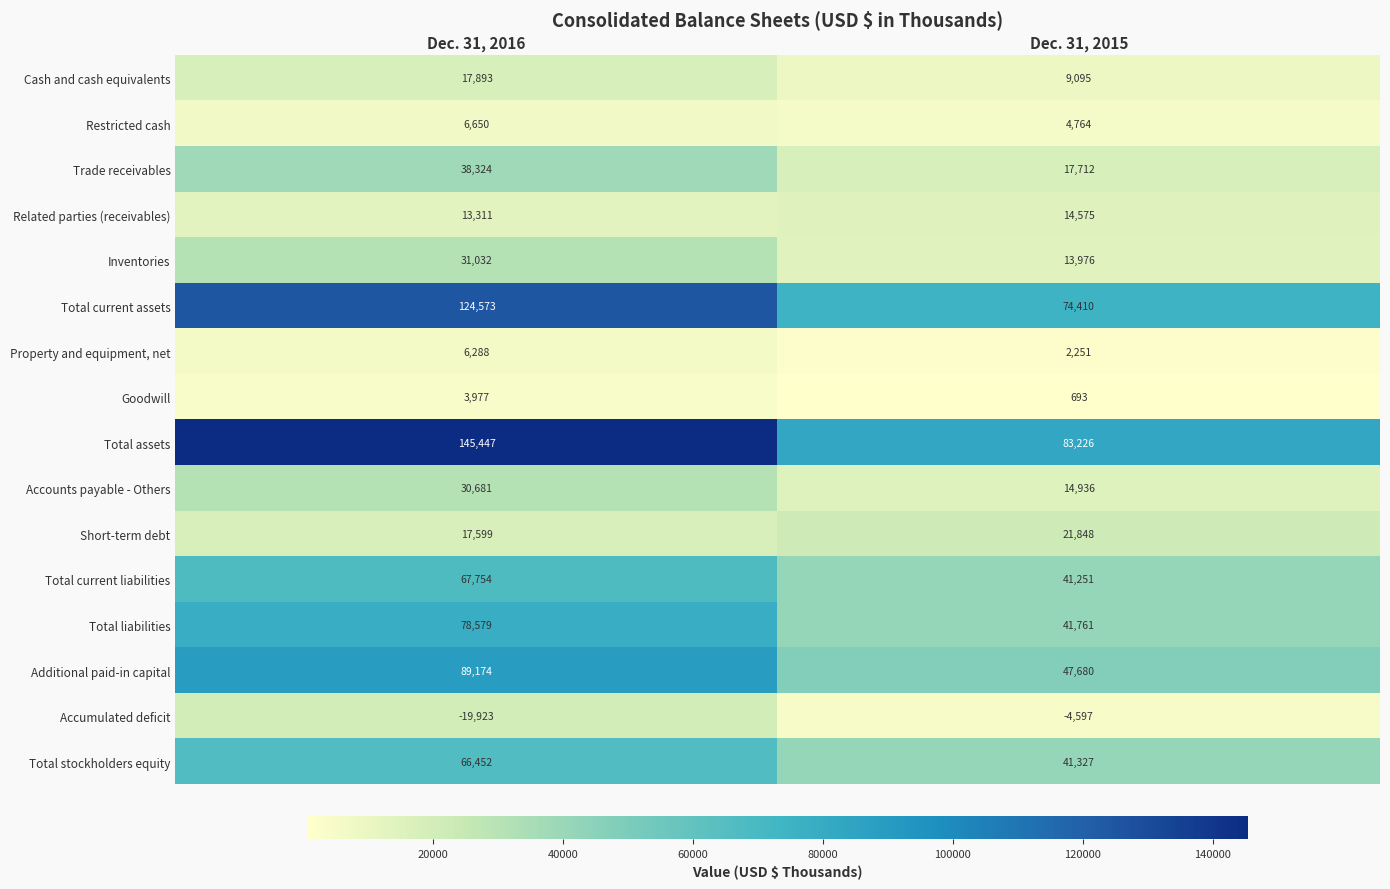

Read the Trade receivables value at Dec. 31, 2016, to the nearest 100.

38300